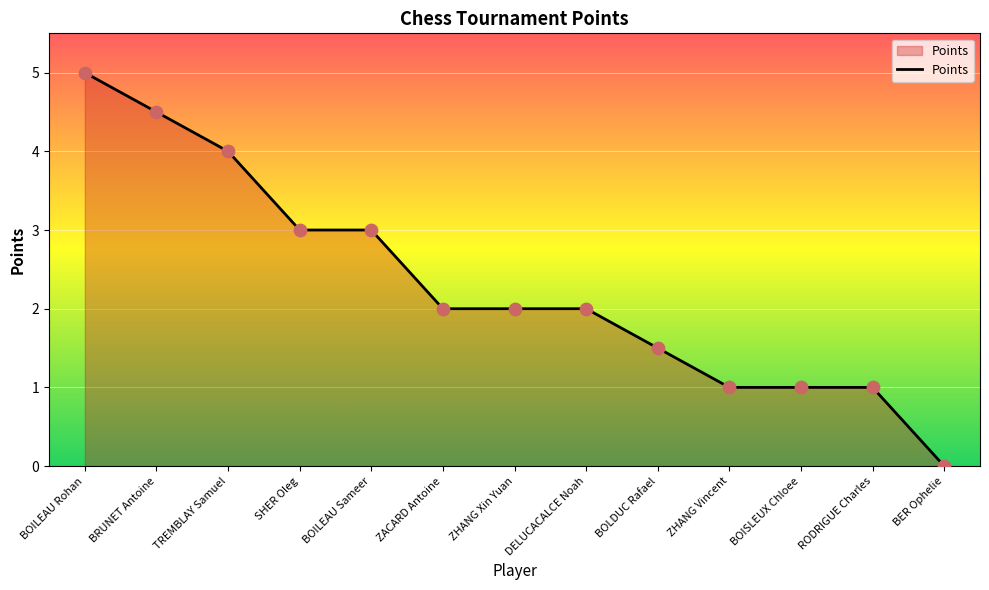

What is the change in value from BOILEAU Rohan to ZHANG Xin Yuan?

-3.0